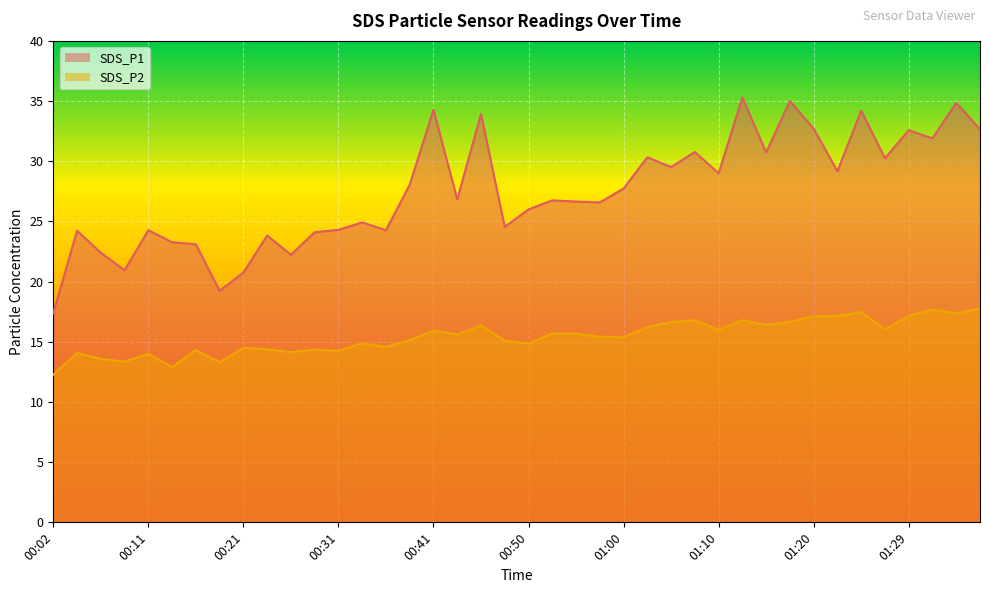

Reading left to right, list all the values displayed in this chart.

SDS_P1: 17.4	24.2	22.4	20.9	24.3	23.3	23.1	19.2	20.8	23.8	22.2	24.1	24.3	24.9	24.3	28.1	34.3	26.8	33.9	24.6	26.0	26.8	26.6	26.6	27.7	30.3	29.5	30.8	29.0	35.3	30.7	35.0	32.7	29.2	34.2	30.2	32.6	31.9	34.9	32.6
SDS_P2: 12.3	14.1	13.6	13.3	14.0	12.9	14.3	13.3	14.5	14.4	14.1	14.3	14.2	14.9	14.6	15.2	15.9	15.6	16.4	15.1	14.8	15.7	15.7	15.4	15.4	16.2	16.6	16.8	16.0	16.8	16.4	16.7	17.1	17.1	17.5	16.1	17.2	17.7	17.4	17.8